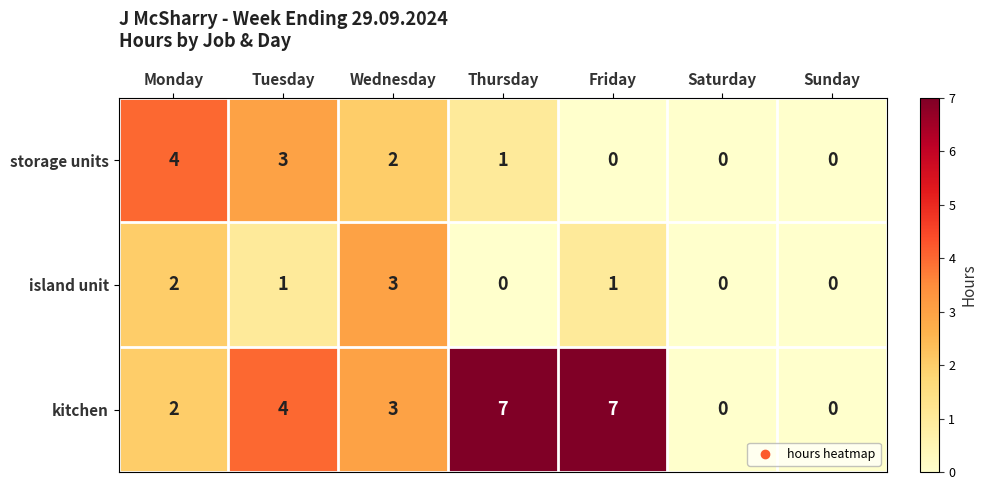

Rank the series by their maximum value, from lowest to highest.

island unit, storage units, kitchen